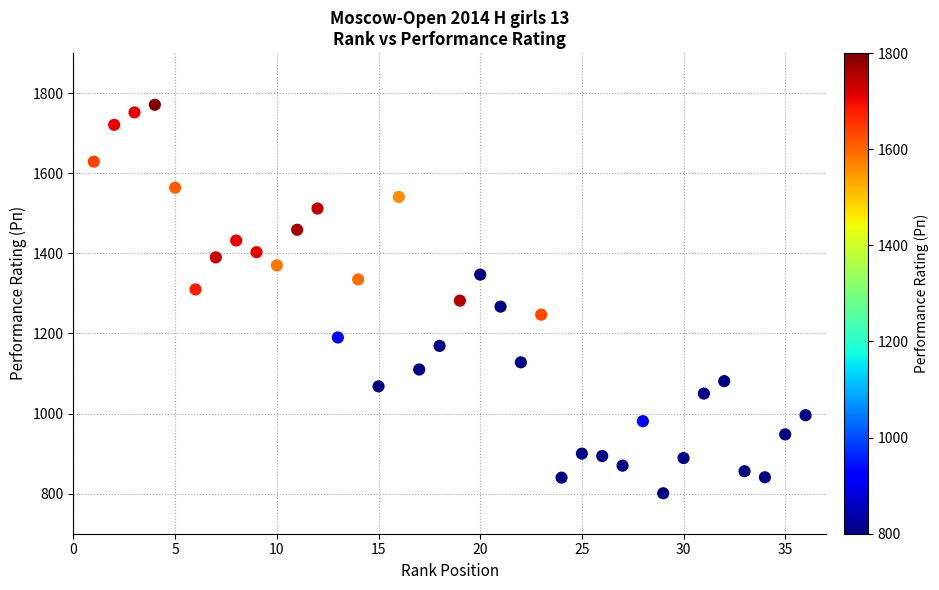

What is the range of X values (max minus min)?

35